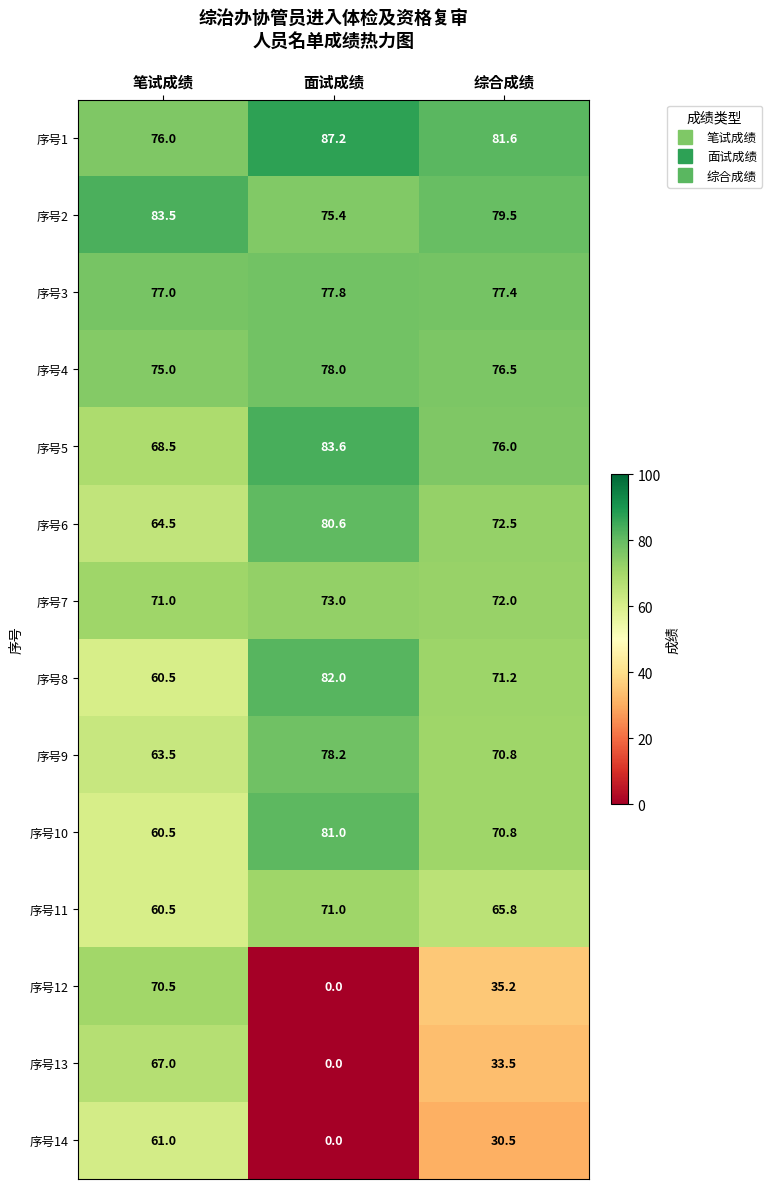

What is the sum of all 序号14 values?

91.5